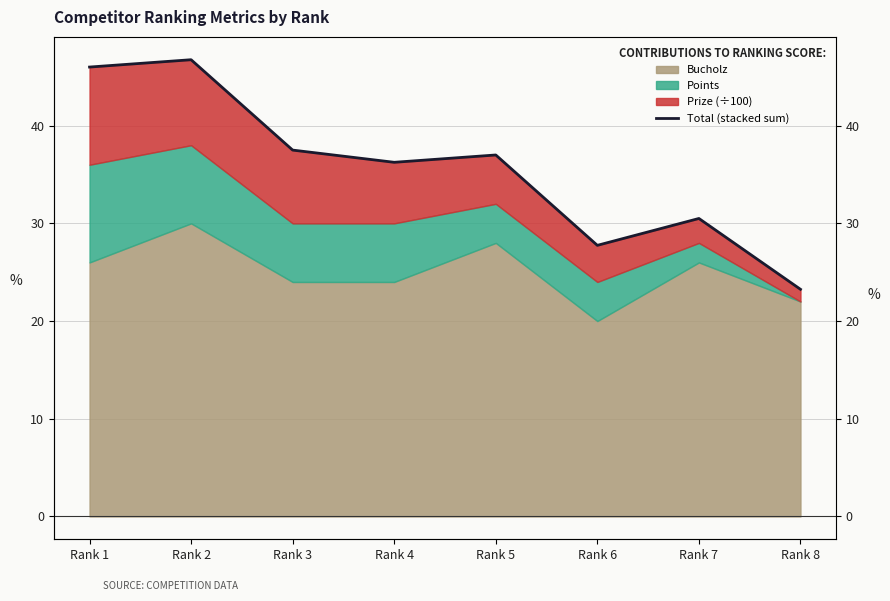

Which category has the highest value across all series?

Rank 2